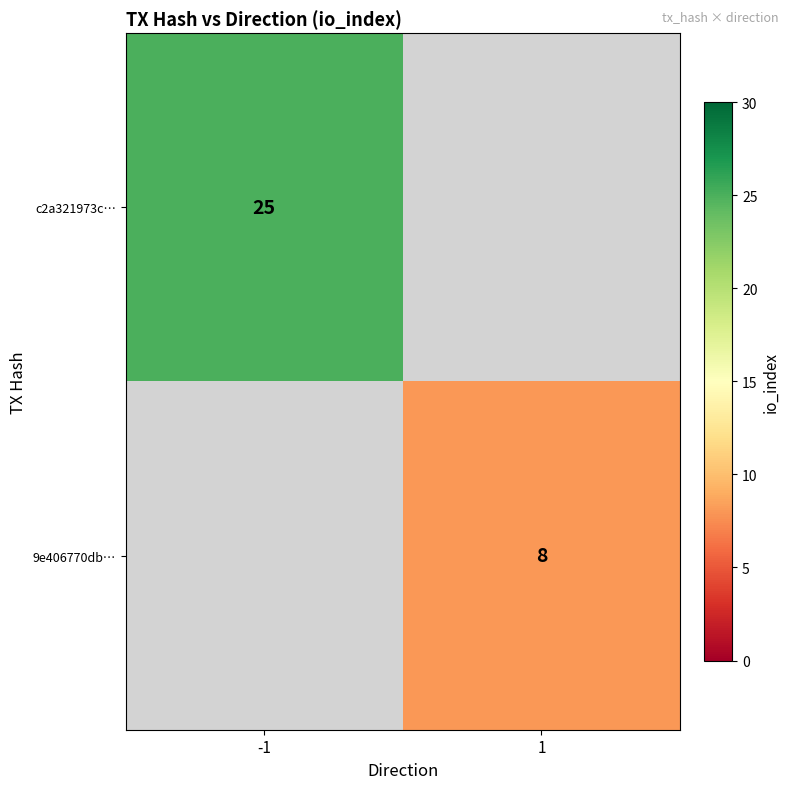

True or false: c2a321973c… has a value of 25 at -1.

True